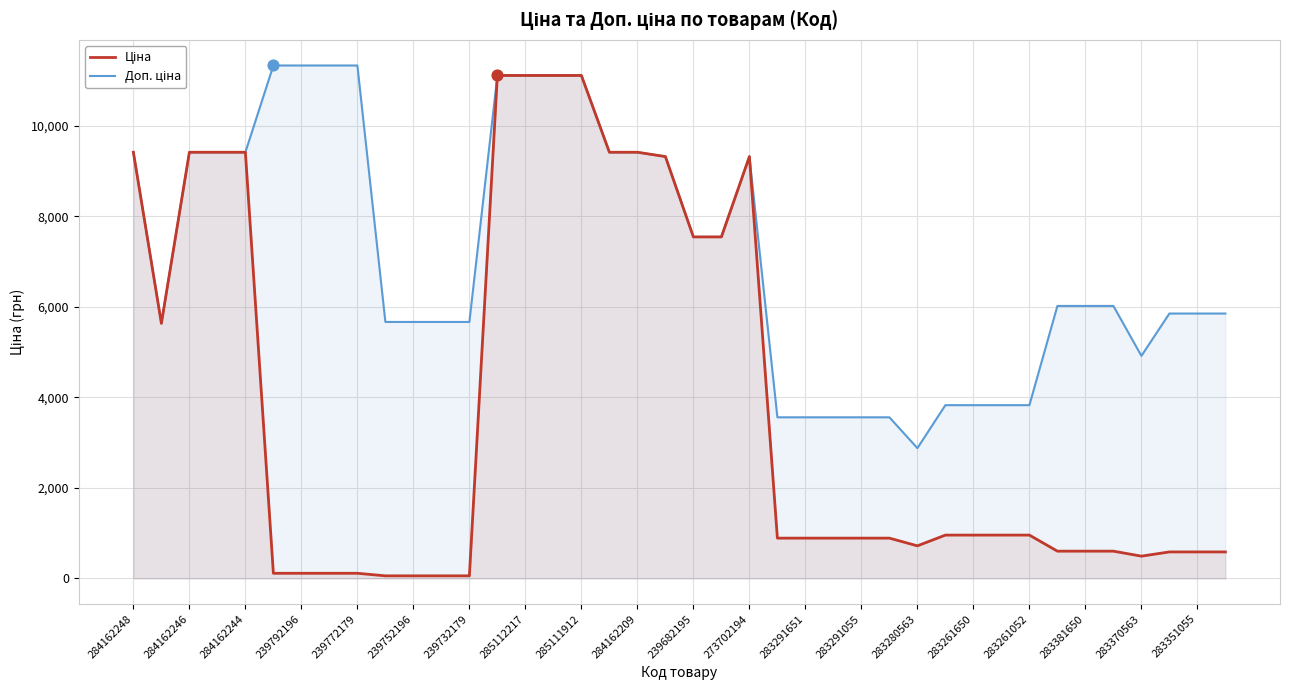

Which series contains the highest Y value?

Доп. ціна